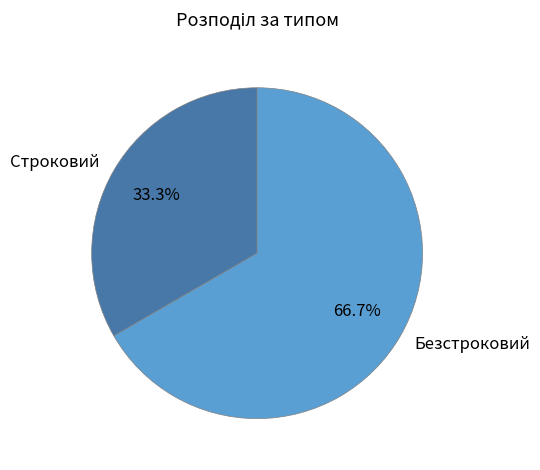

Is Строковий the majority of the pie?

No